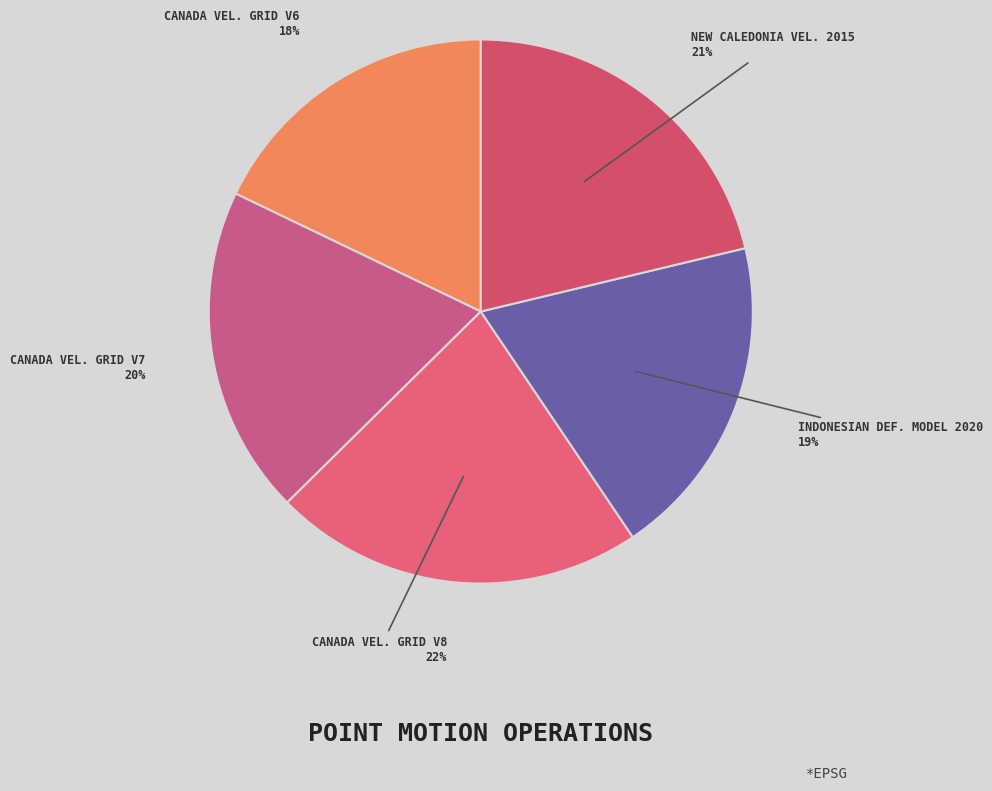

To the nearest percent, what is the difference between the largest and smallest slice percentages?

4%